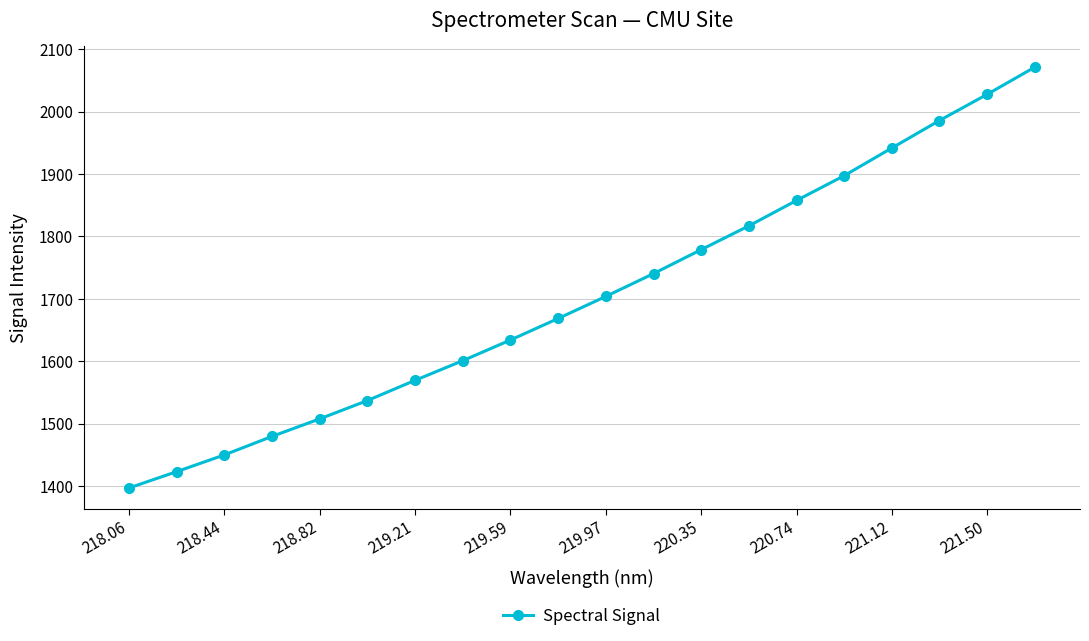

What is the average value?

1704.4